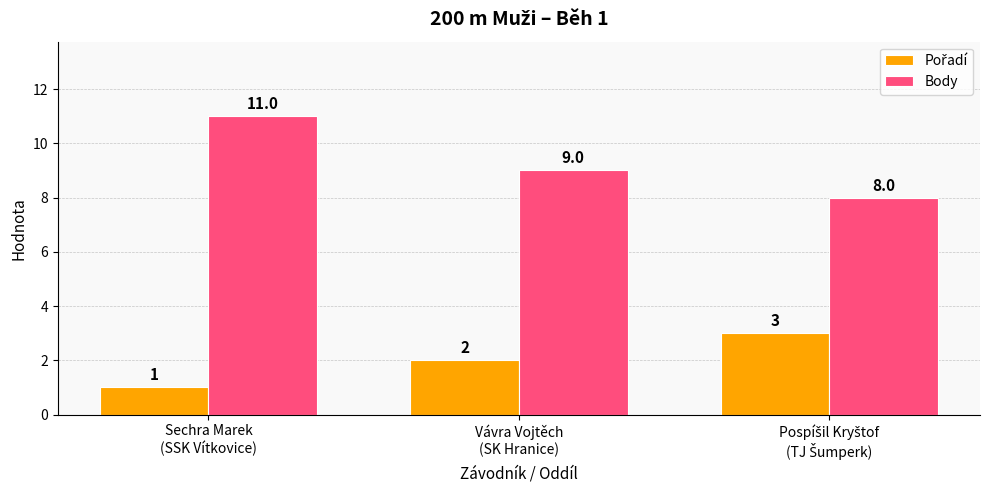

What is the spread (max minus min) of values at Vávra Vojtěch
(SK Hranice)?

7